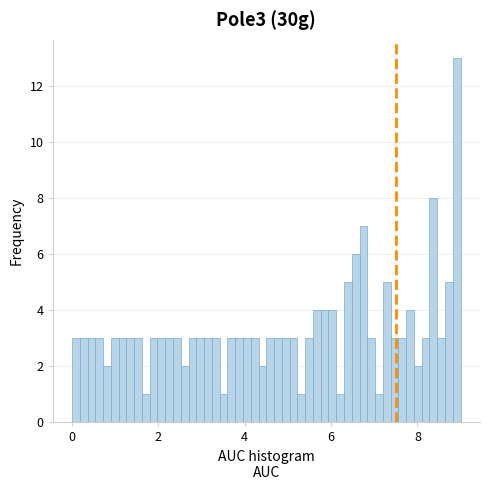

Read against the x-axis, roughly where is the centre of the tallest bar?

9.0